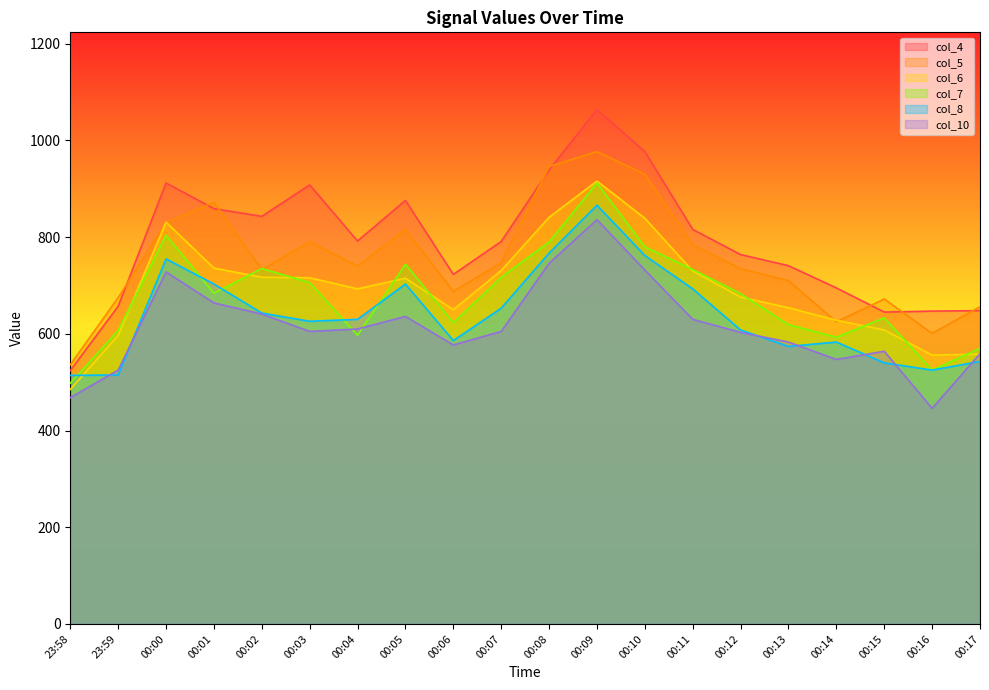

What is the maximum value for col_10?

836